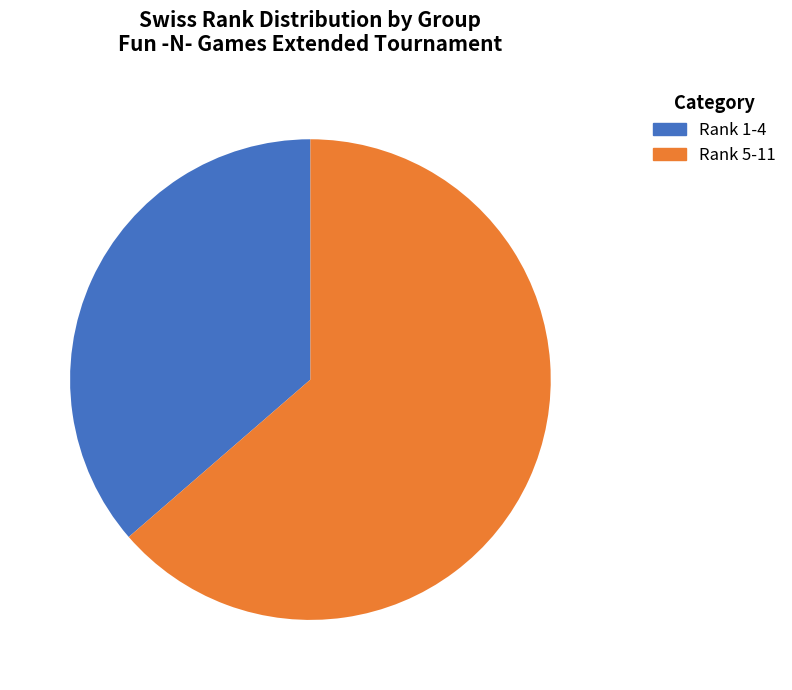

How many segments does this pie chart have?

2